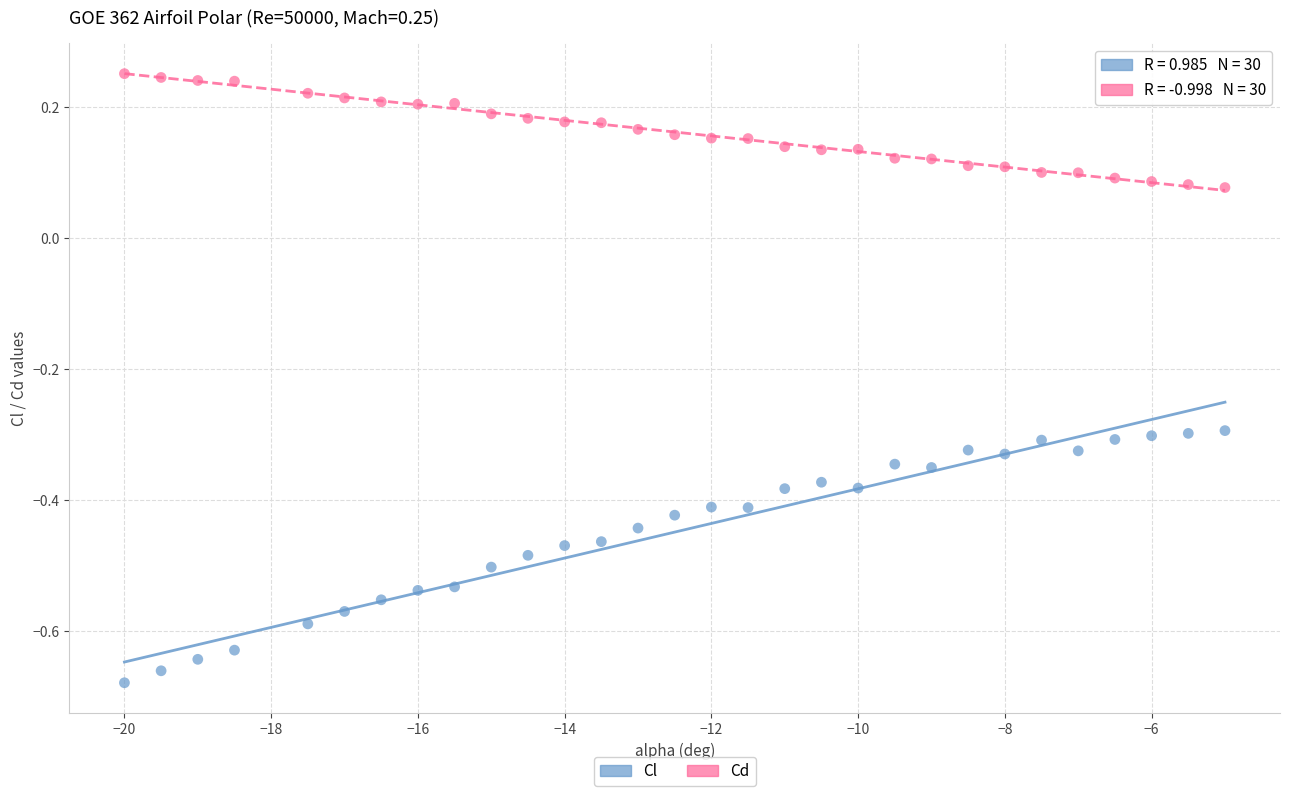

Across all data points, what is the range of X values (max minus min)?

15.0